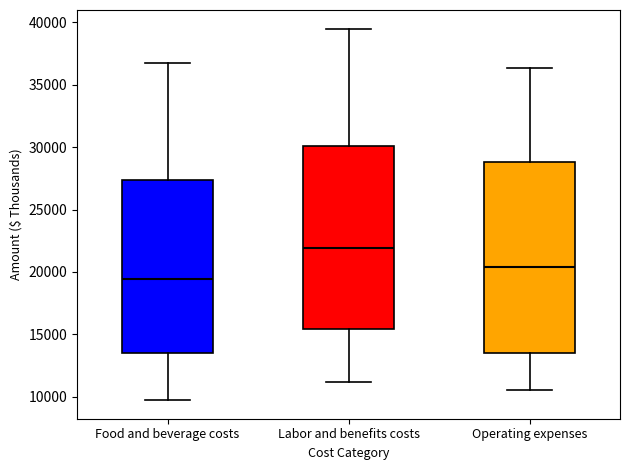

Which box has the lowest median line?

Food and beverage costs